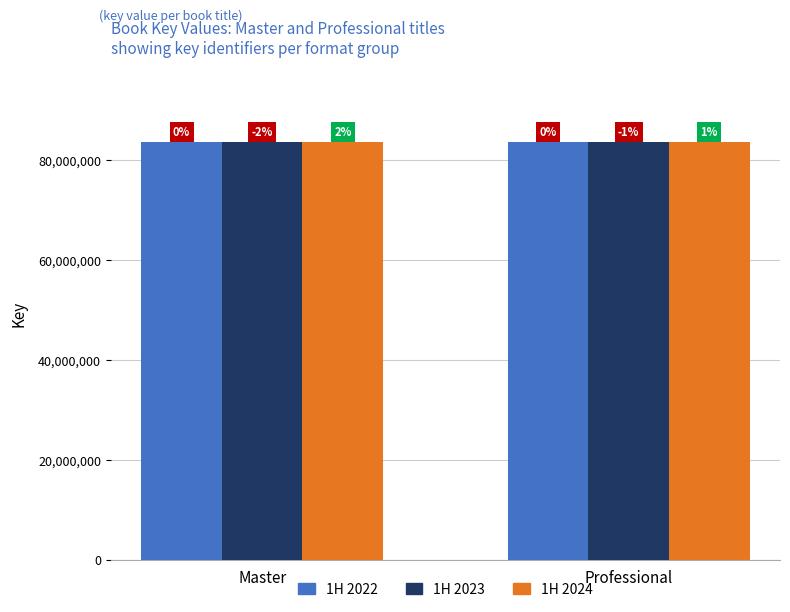

At how many categories does at least one series exceed 83559786?

1